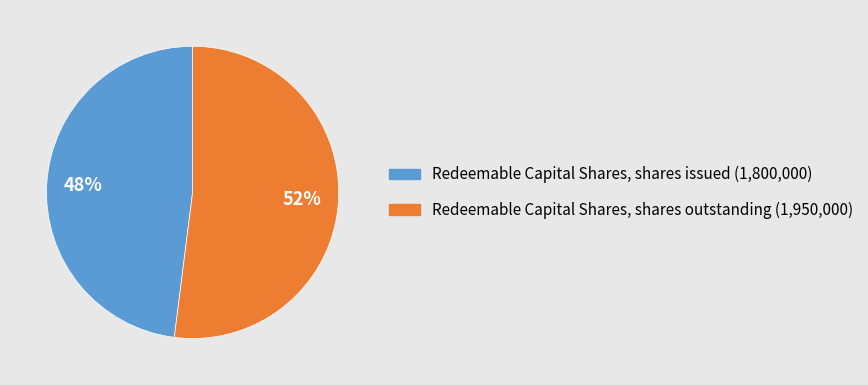

Rank the categories by value from lowest to highest.

Redeemable Capital Shares, shares issued, Redeemable Capital Shares, shares outstanding